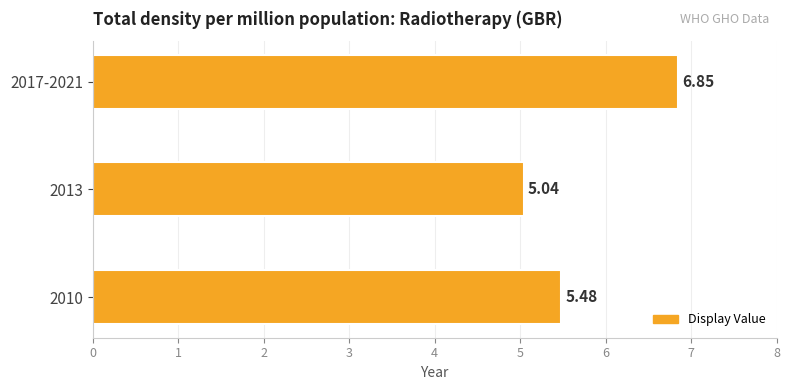

Between 2017-2021 and 2010, which is larger?

2017-2021